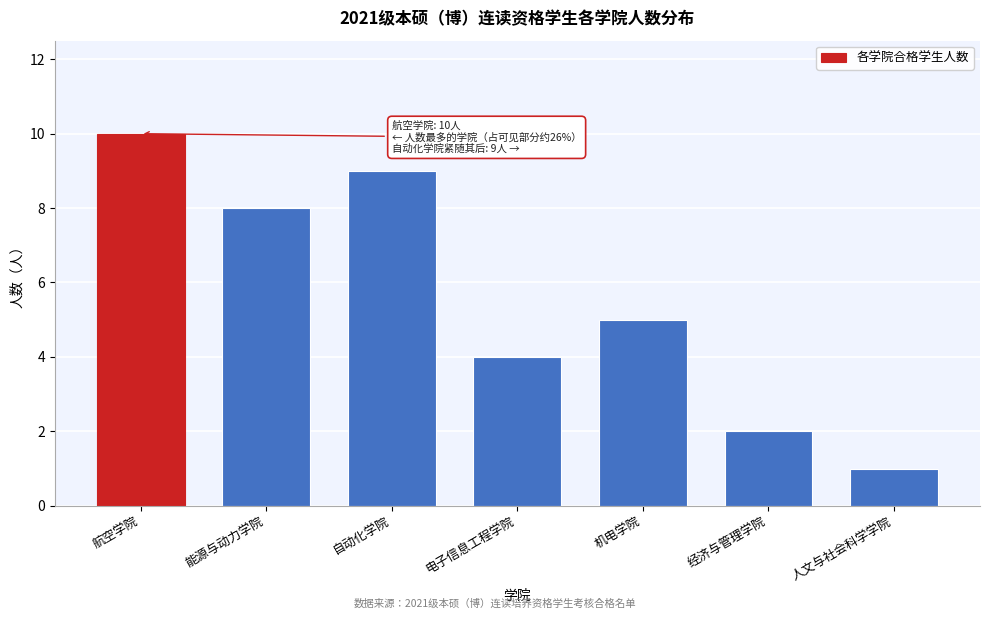

Reading right to left, list all the values displayed in this chart.

人文与社会科学学院=1	经济与管理学院=2	机电学院=5	电子信息工程学院=4	自动化学院=9	能源与动力学院=8	航空学院=10